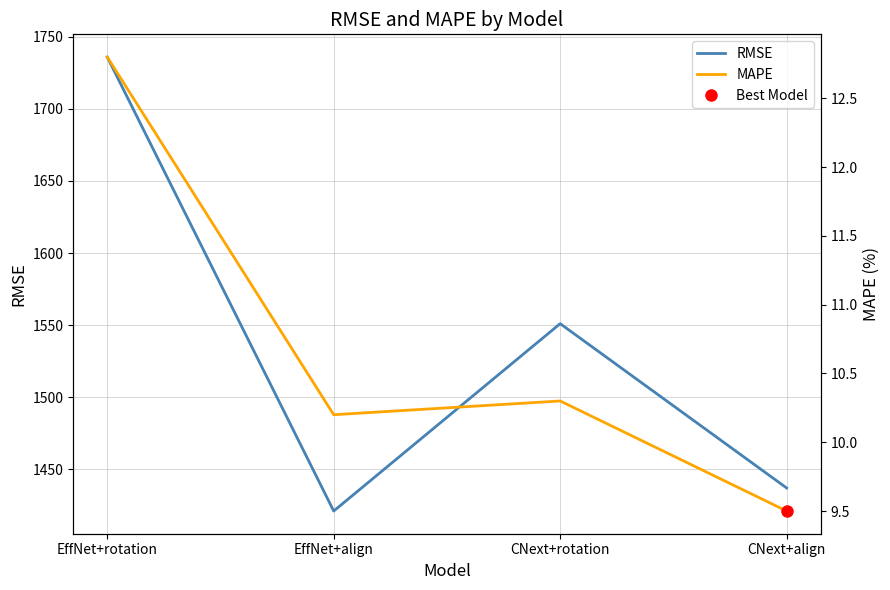

Is the value of MAPE at CNext+rotation greater than the value of RMSE at EffNet+align?

No